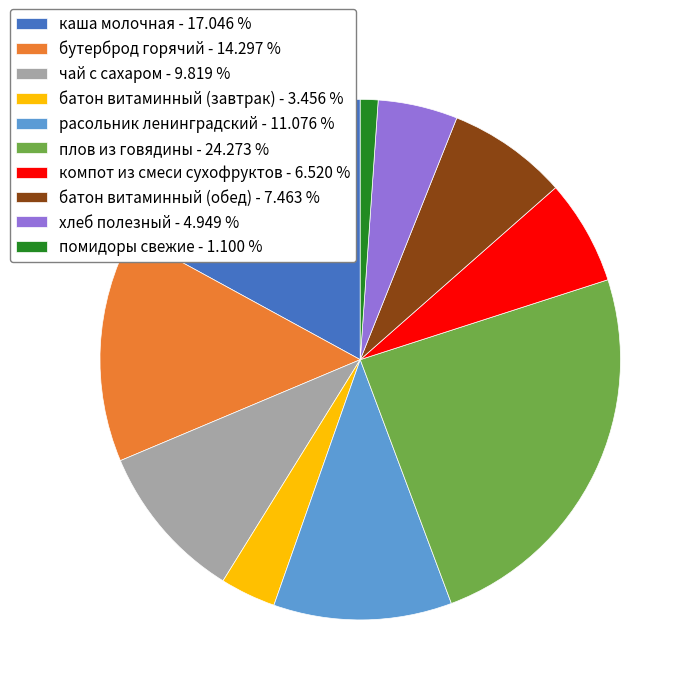

Does чай с сахаром represent more than half of the total?

No